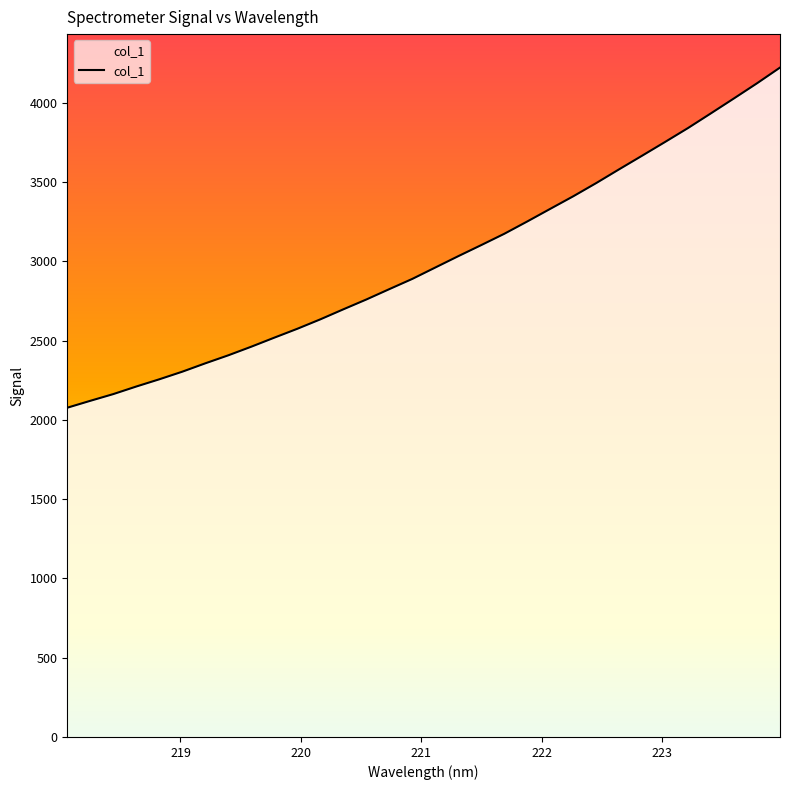

What is the minimum value shown in the chart?

2076.4